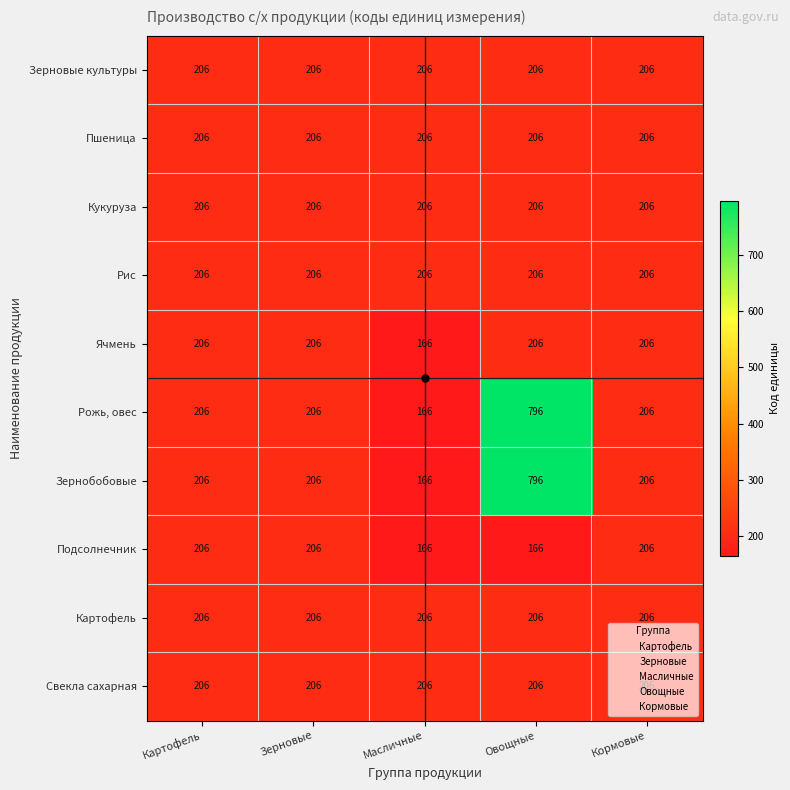

What is the average value of the Пшеница series?

206